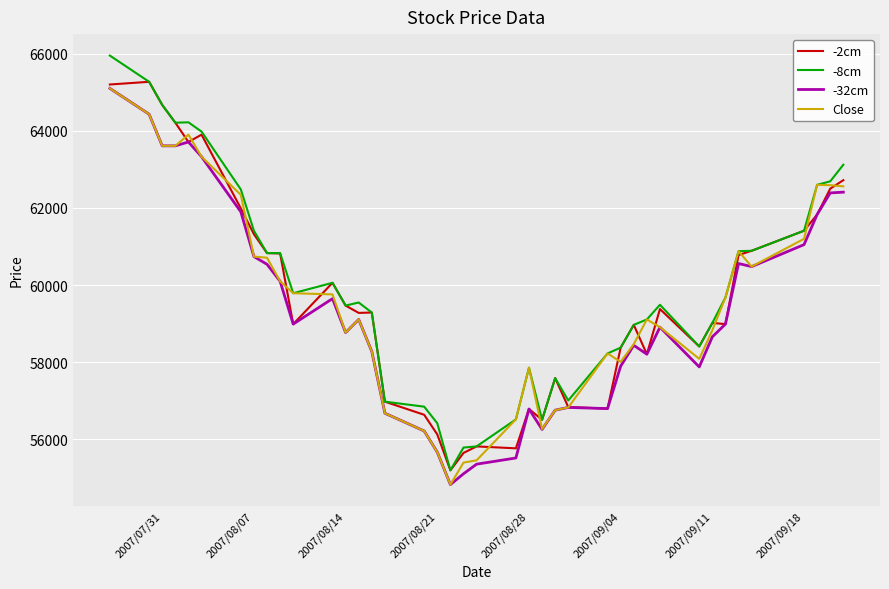

What is the smallest value displayed?

54830